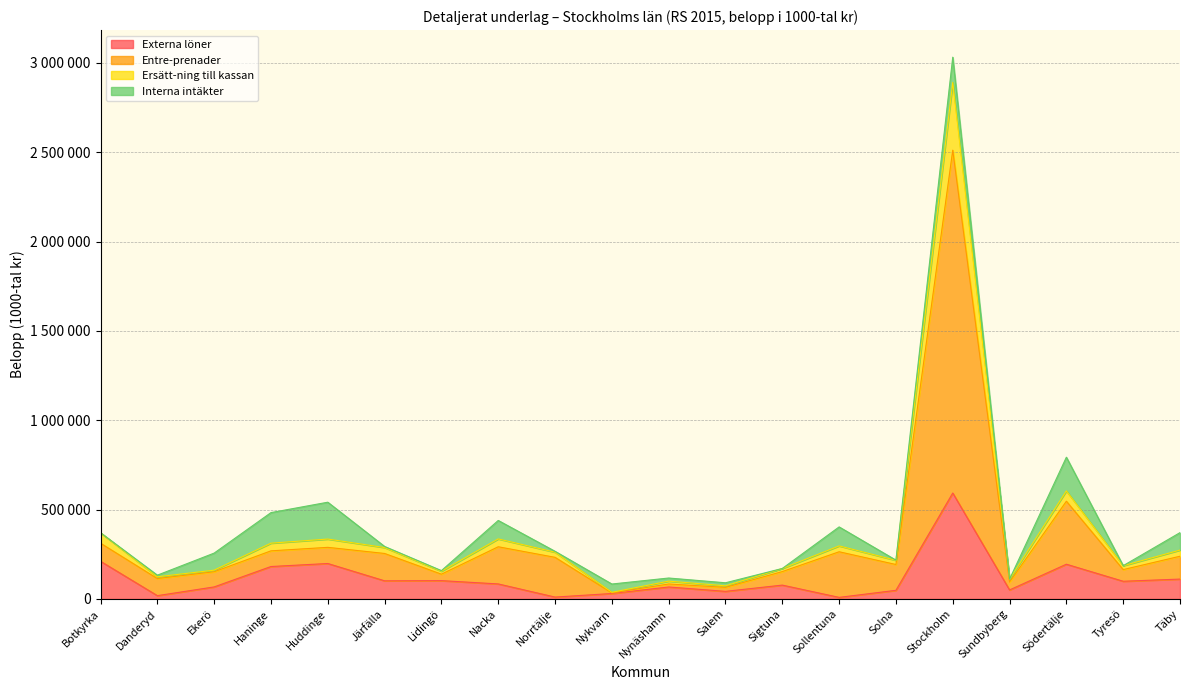

The Entre-prenader series shows 232751 at Norrtälje. True or false?

True